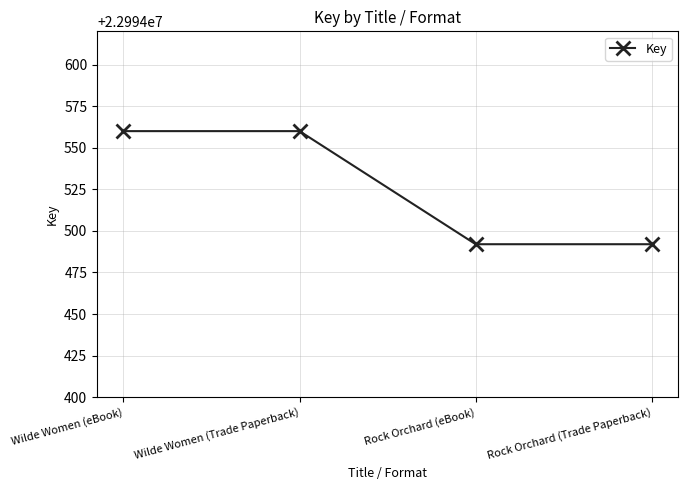

Is it true that the value at Wilde Women (Trade Paperback) is 22994560?

True